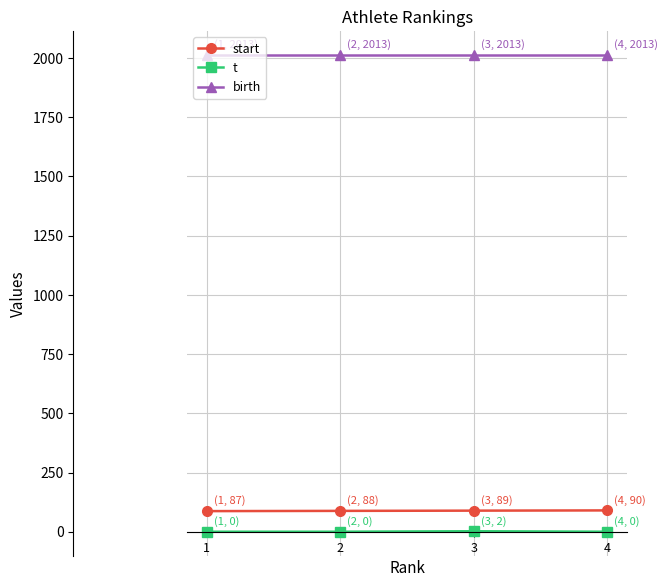

True or false: birth and t cross at least once.

False